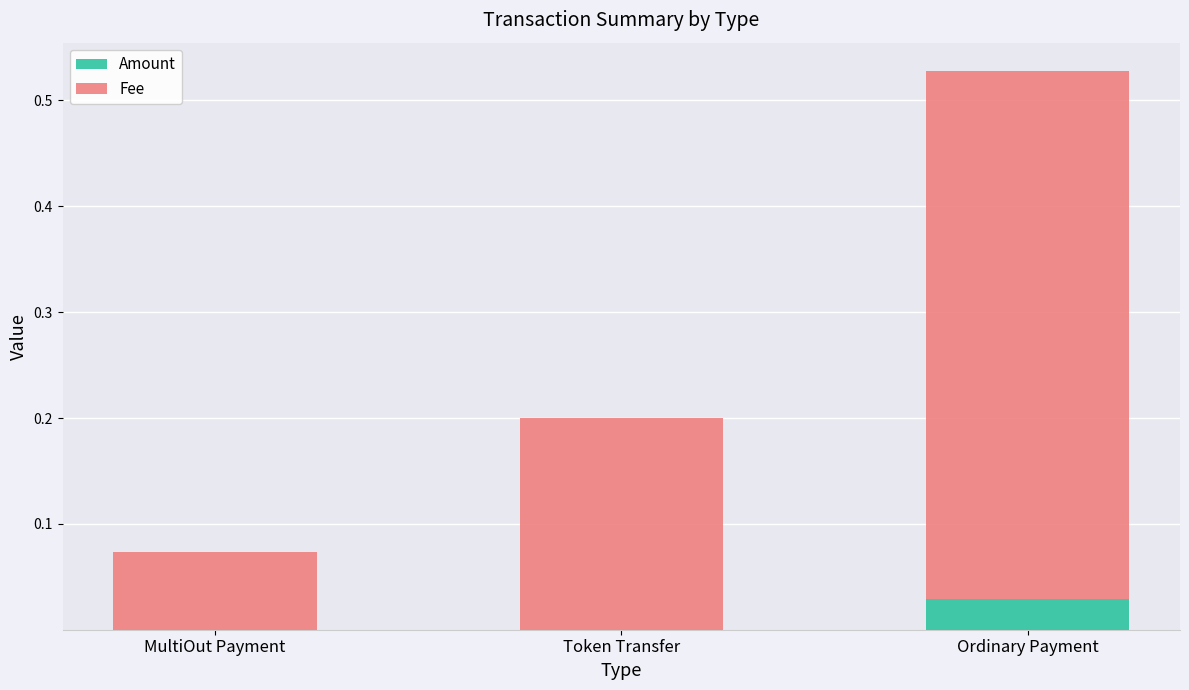

What is the total value across all series at Ordinary Payment?

0.5